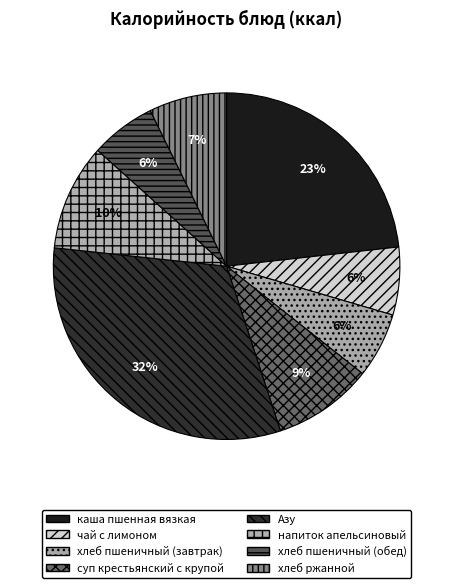

What percentage is the суп крестьянский с крупой slice, to the nearest percent?

9%